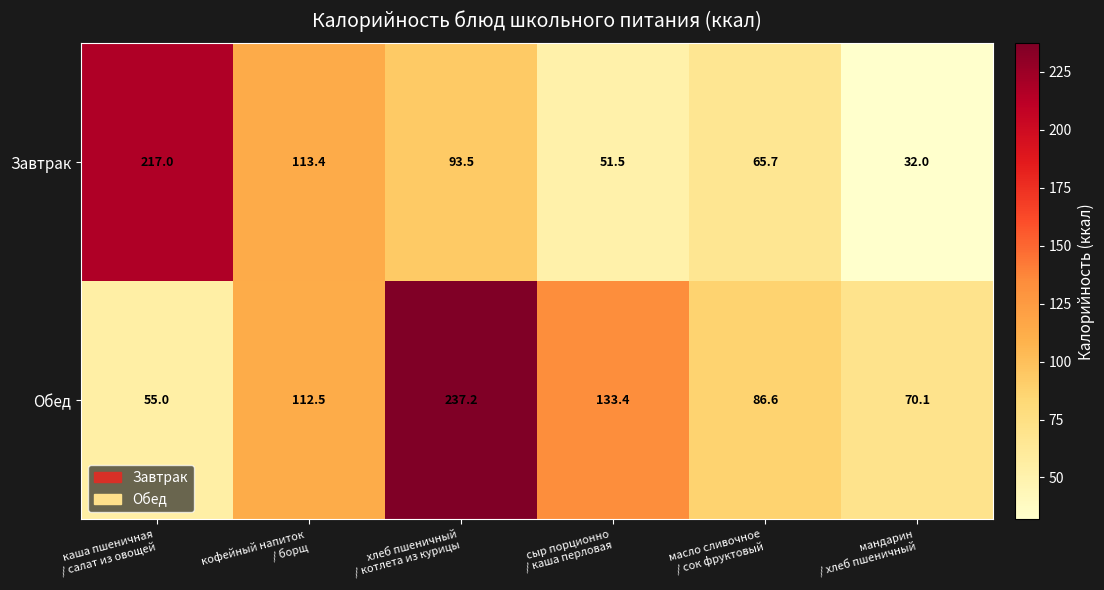

Reading left to right, list all the values displayed in this chart.

Завтрак: 217.0	113.4	93.5	51.5	65.7	32.0
Обед: 55.0	112.5	237.2	133.4	86.6	70.1